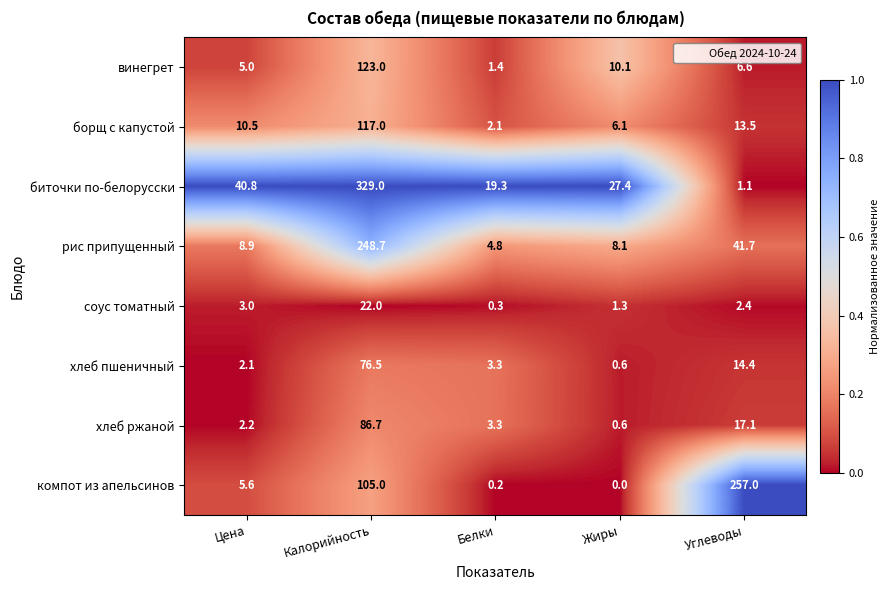

Which series has the widest spread of values?

биточки по-белорусски